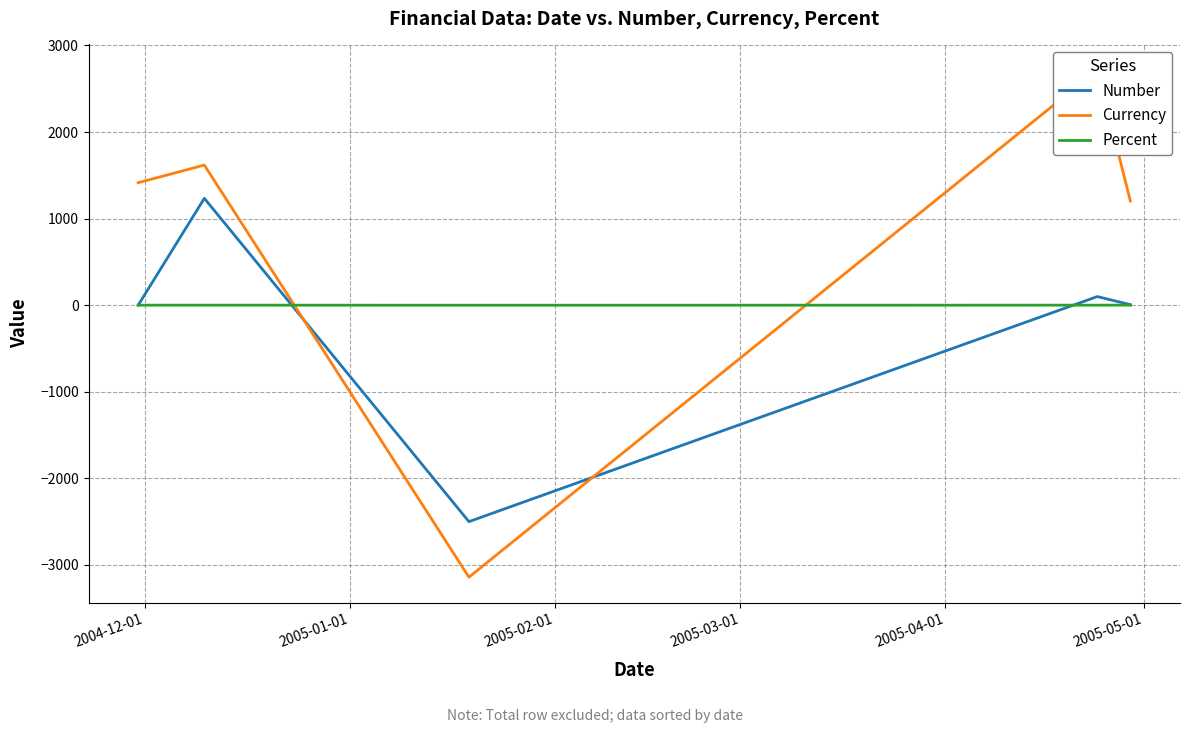

What is the minimum value for Number?

-2500.1